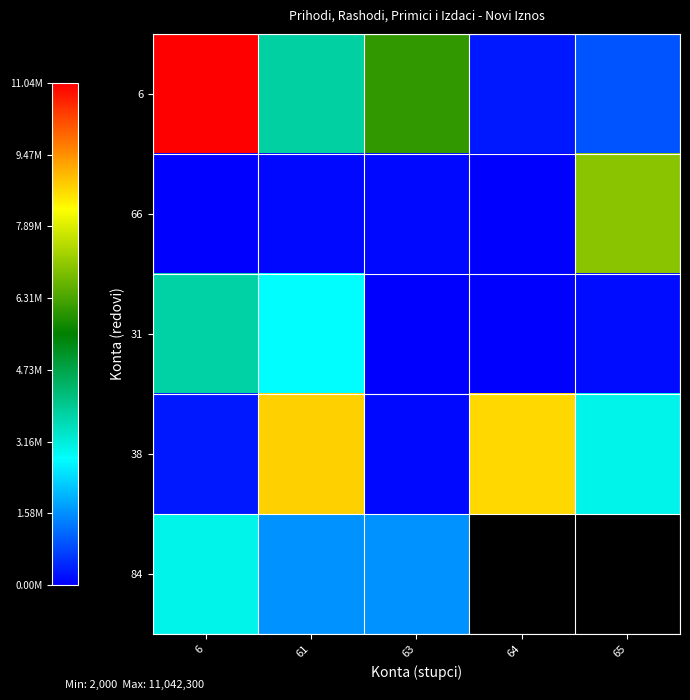

At how many categories does at least one series exceed 8523194?

3